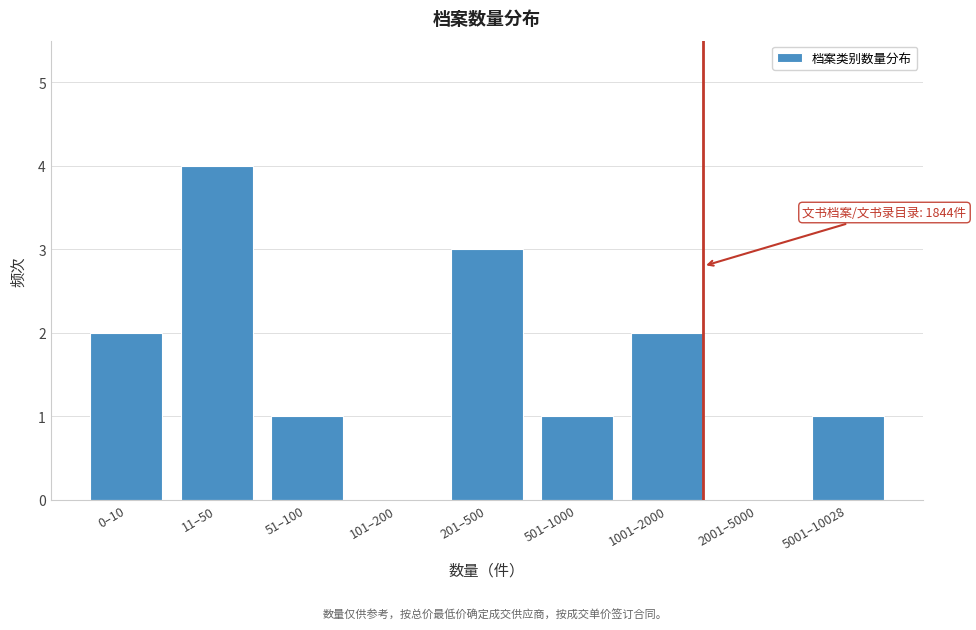

Reading right to left, extract all data points from this chart.

5001–10028=1	2001–5000=0	1001–2000=2	501–1000=1	201–500=3	101–200=0	51–100=1	11–50=4	0–10=2